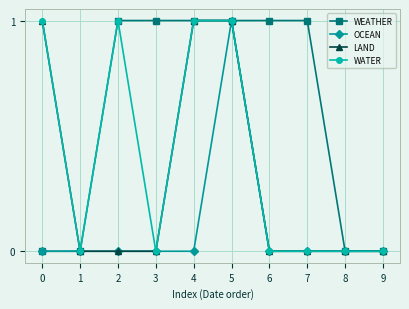

How many lines are shown in the chart?

4